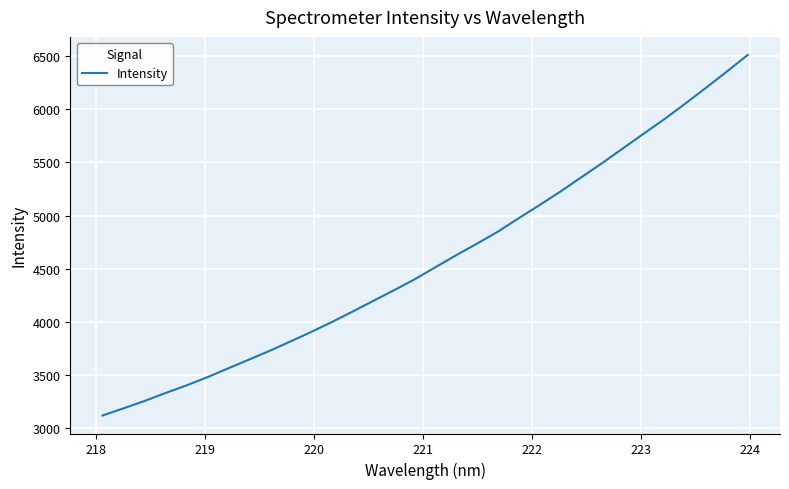

What is the minimum value shown in the chart?

3121.9